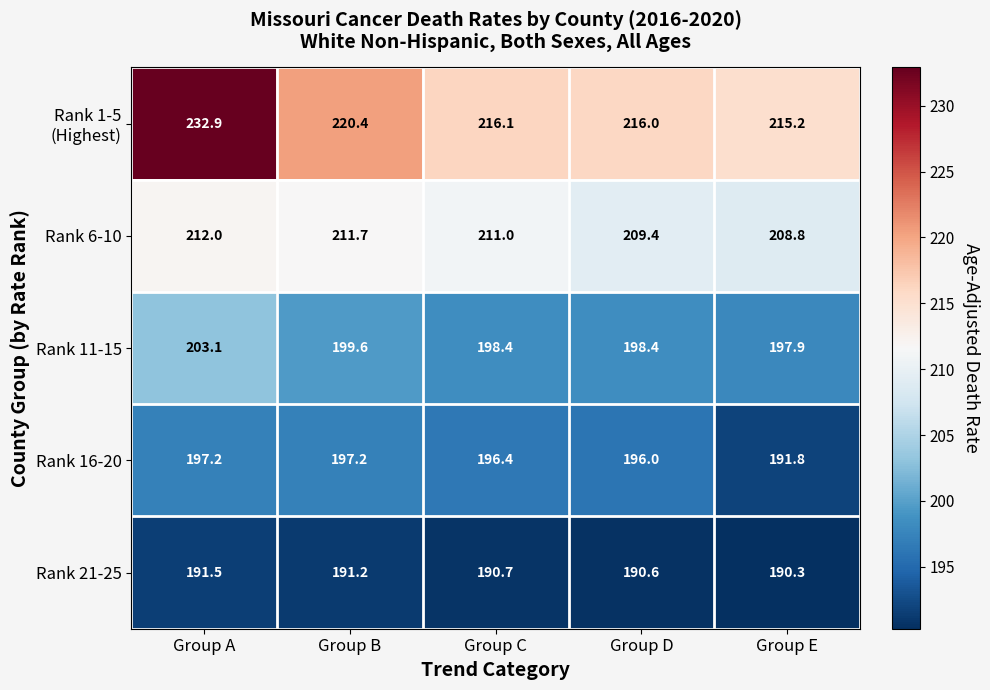

Rank the categories by Rank 21-25 value from highest to lowest.

Group A, Group B, Group C, Group D, Group E